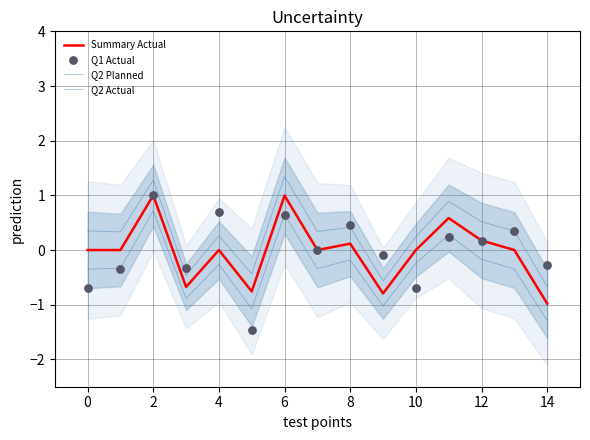

At which category is the sum across all series the highest?

2